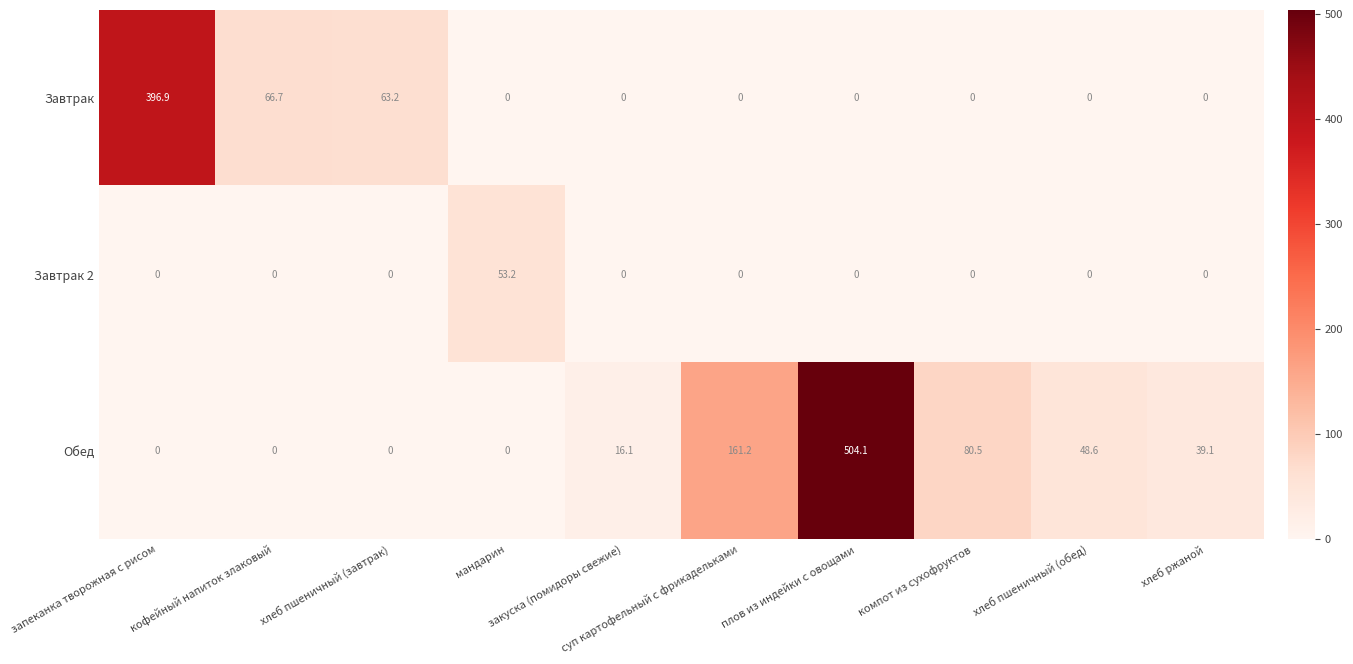

What is the maximum value for Обед?

504.1